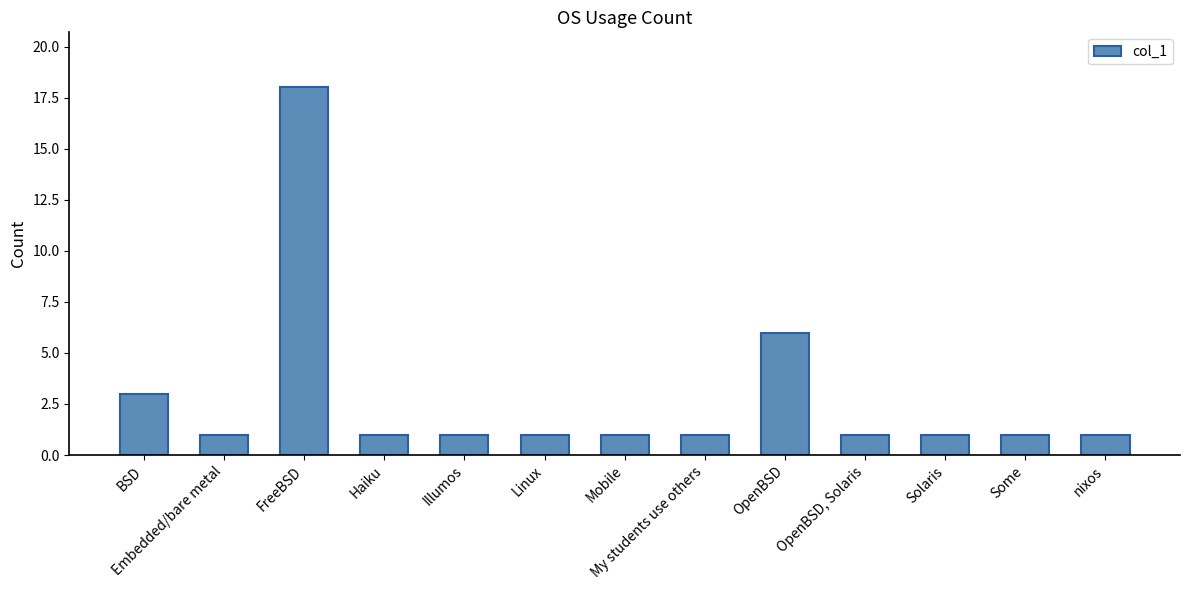

What is the difference between the maximum and minimum values?

17